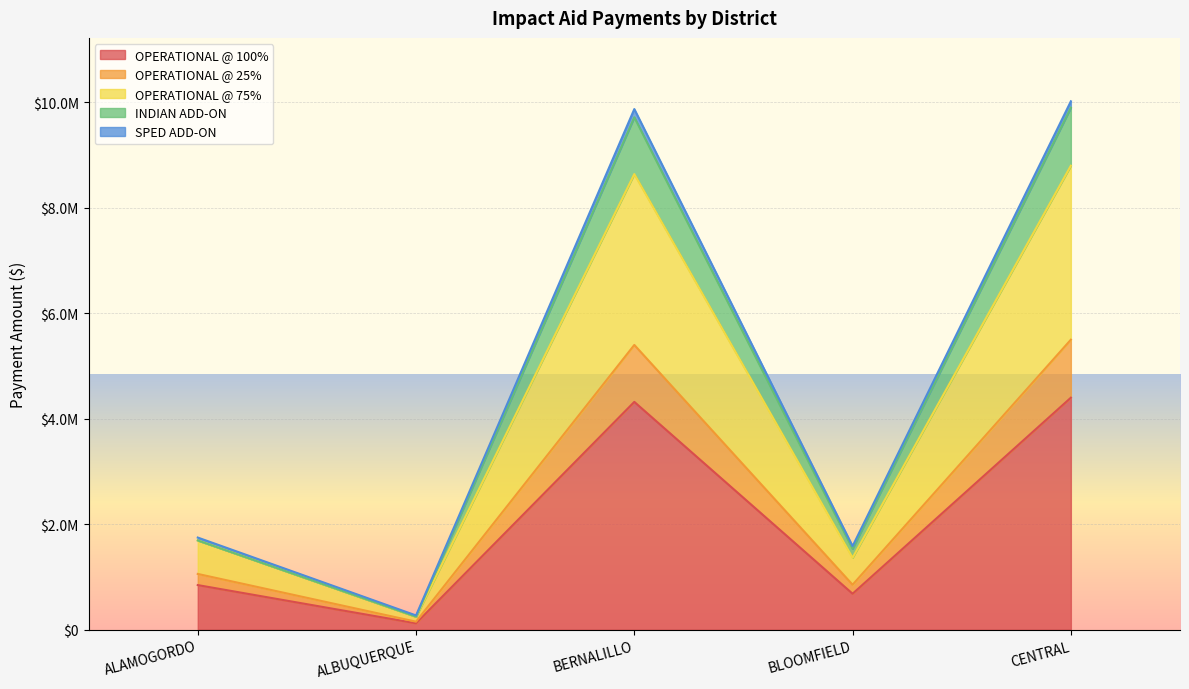

What is the sum of the OPERATIONAL @ 100% values at ALAMOGORDO and CENTRAL?

5242728.5